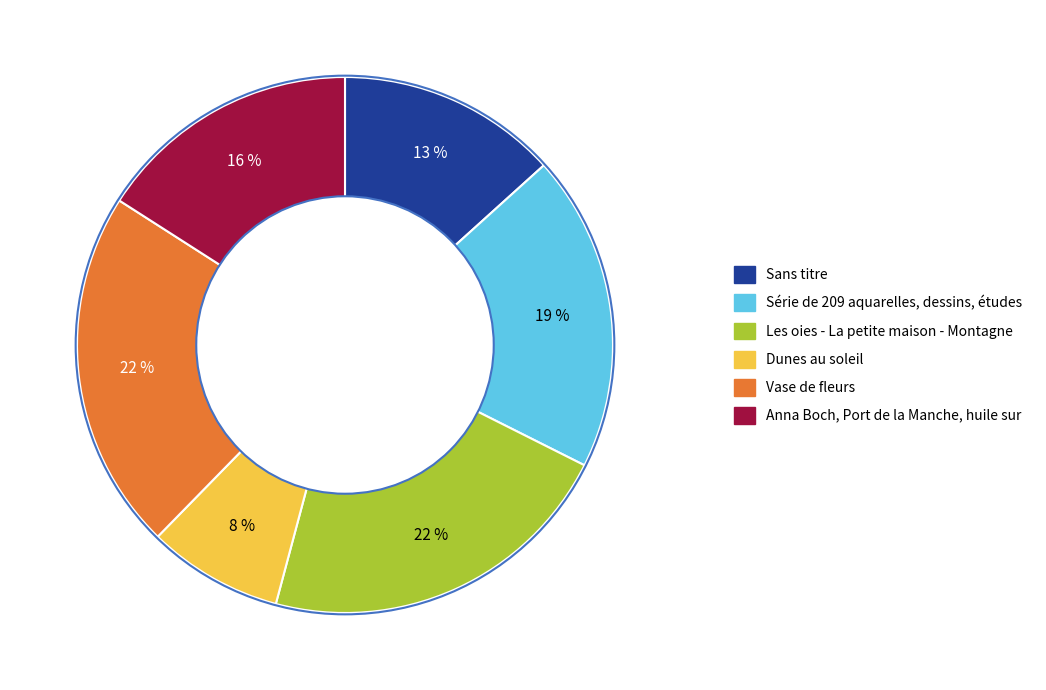

True or false: Série de 209 aquarelles, dessins, études accounts for 19% of the total.

True